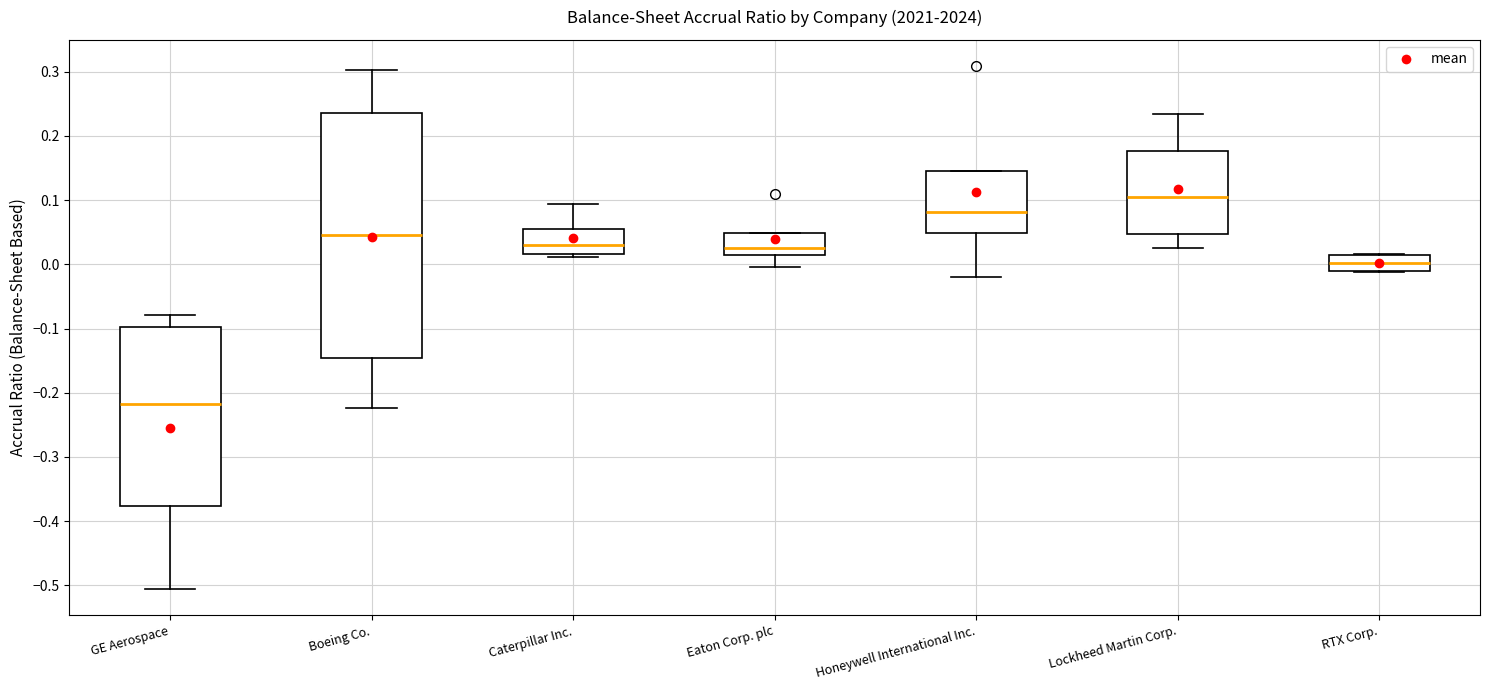

Reading left to right, transcribe this box plot: for each box, give where its median line is, the range the box spans, and where its two whiskers end, as read against the y-axis. The values are not printed on the chart, so give them approximately, as read against the axis.

GE Aerospace: median -0.22, box -0.38 to -0.10, whiskers -0.51 to -0.08
Boeing Co.: median 0.05, box -0.15 to 0.24, whiskers -0.22 to 0.30
Caterpillar Inc.: median 0.03, box 0.02 to 0.06, whiskers 0.01 to 0.09
Eaton Corp. plc: median 0.03, box 0.02 to 0.05, whiskers 0.00 to 0.05
Honeywell International Inc.: median 0.08, box 0.05 to 0.15, whiskers -0.02 to 0.15
Lockheed Martin Corp.: median 0.11, box 0.05 to 0.18, whiskers 0.03 to 0.23
RTX Corp.: median 0.00, box -0.01 to 0.02, whiskers -0.01 to 0.02